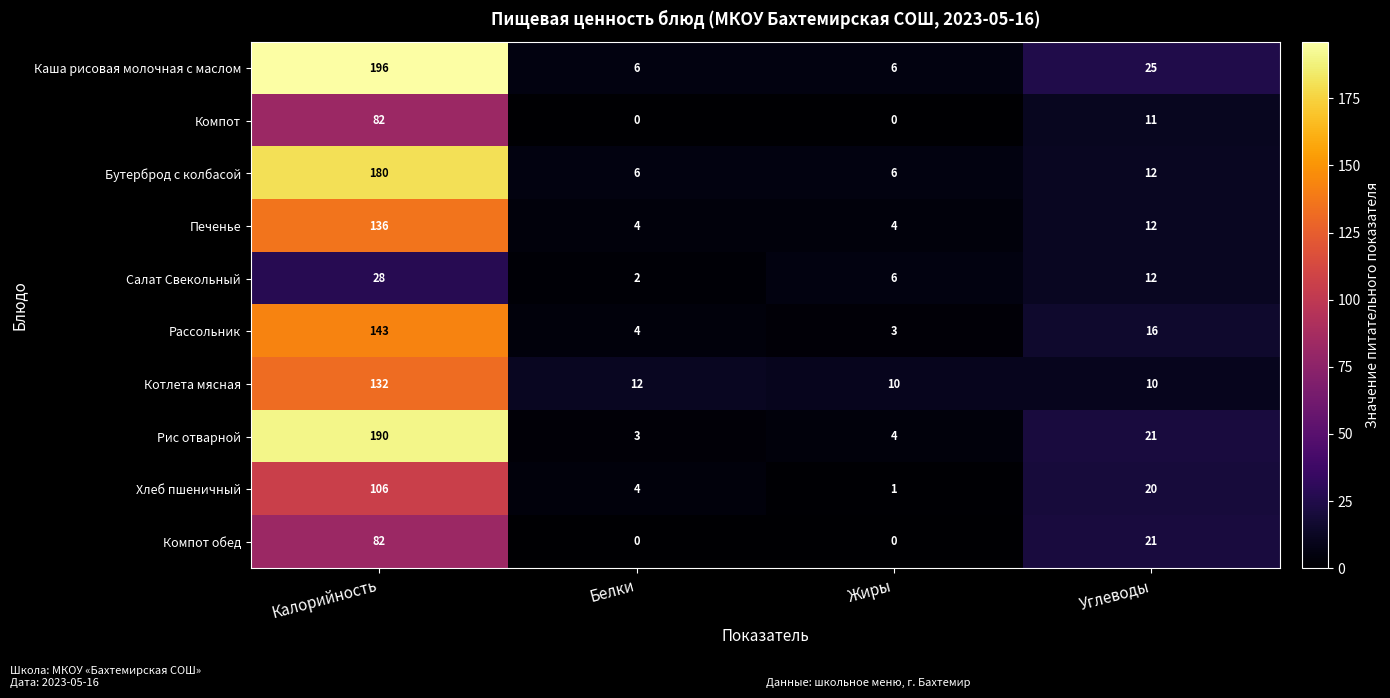

At which category does the chart reach its peak across all series?

Калорийность